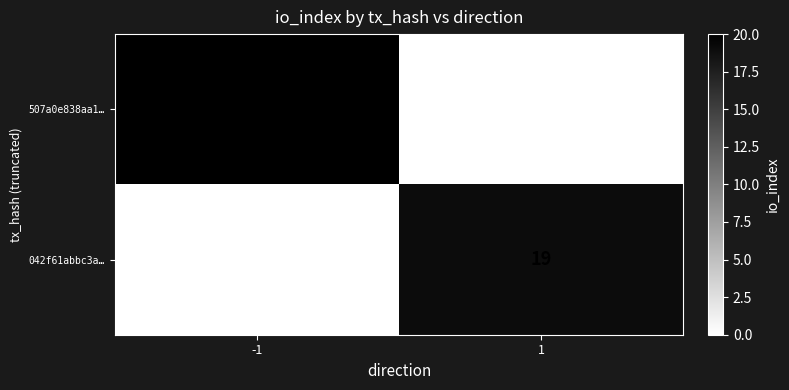

Is it true that 042f61abbc3a… equals 34 at 1?

False